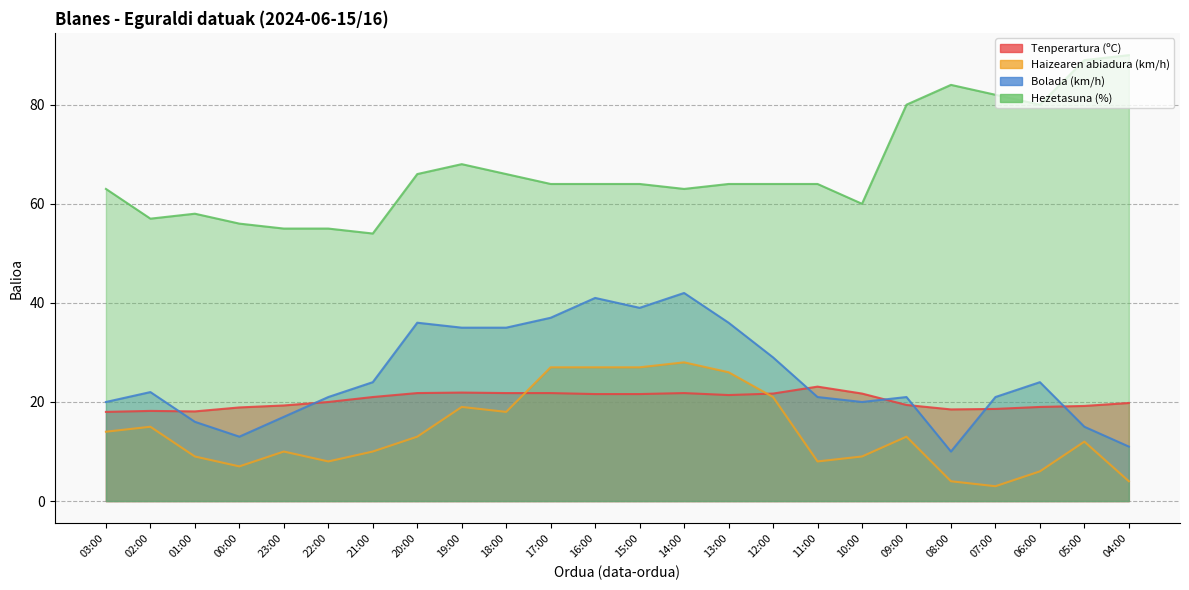

Count the number of data series in this chart.

4